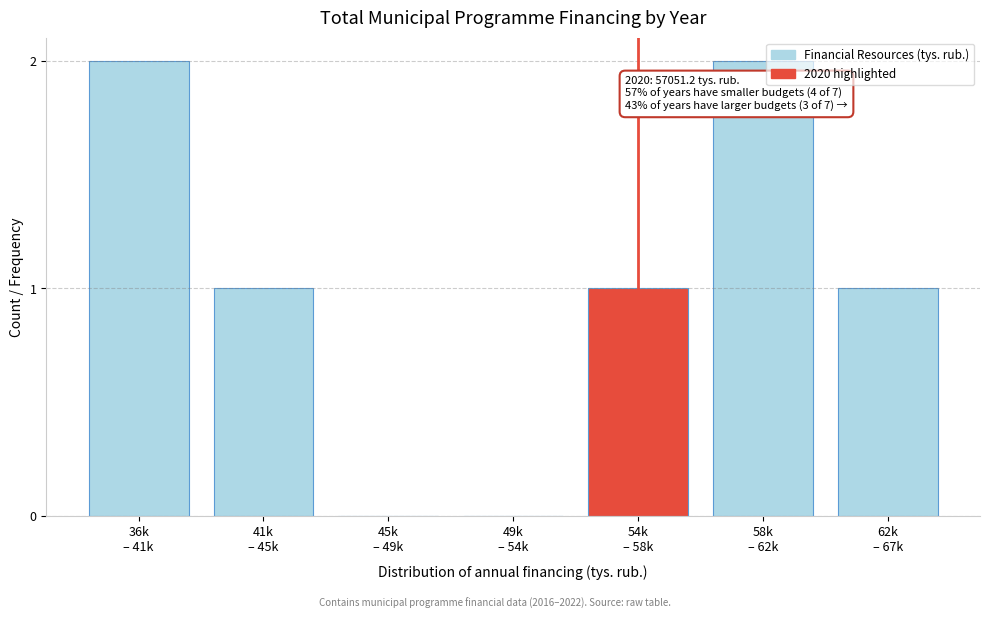

What is the sum of all values?

7